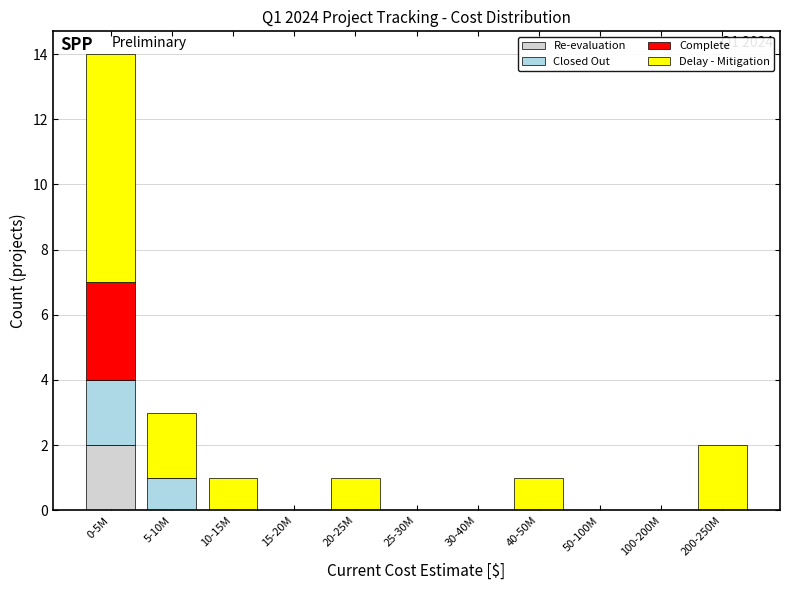

At which category is the sum across all series the highest?

0-5M